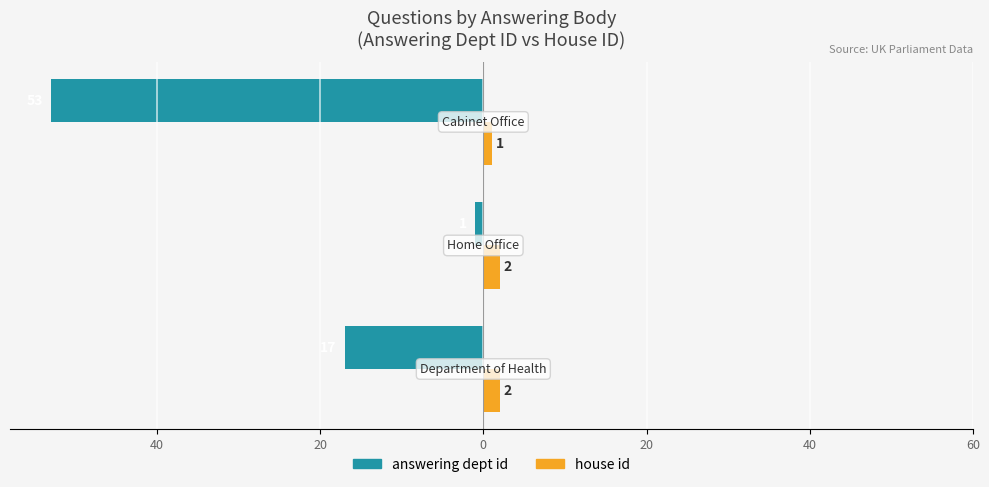

What are all the series names shown in the legend?

answering dept id, house id